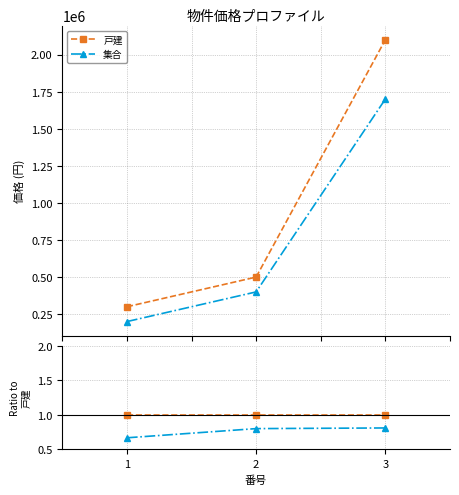

Reading left to right, extract all data points from this chart.

戸建: 1=1.0	2=1.0	3=1.0
集合: 1=0.7	2=0.8	3=0.8